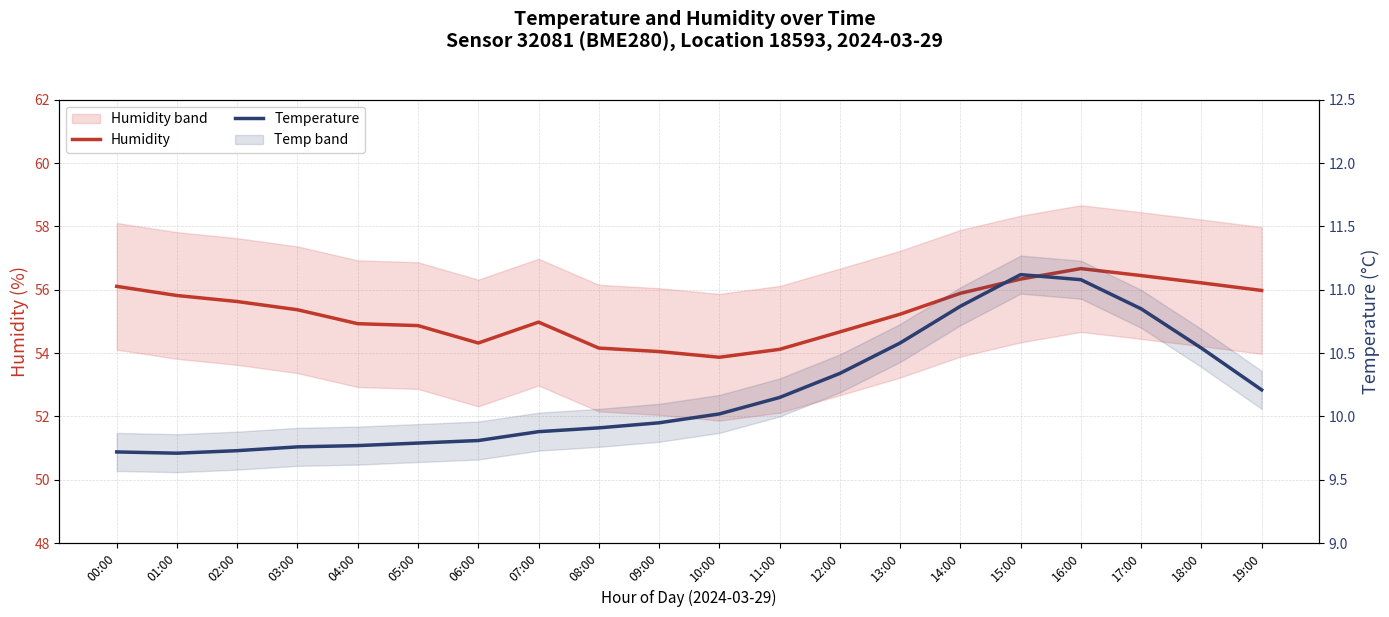

True or false: Humidity and Temperature intersect in this chart.

False